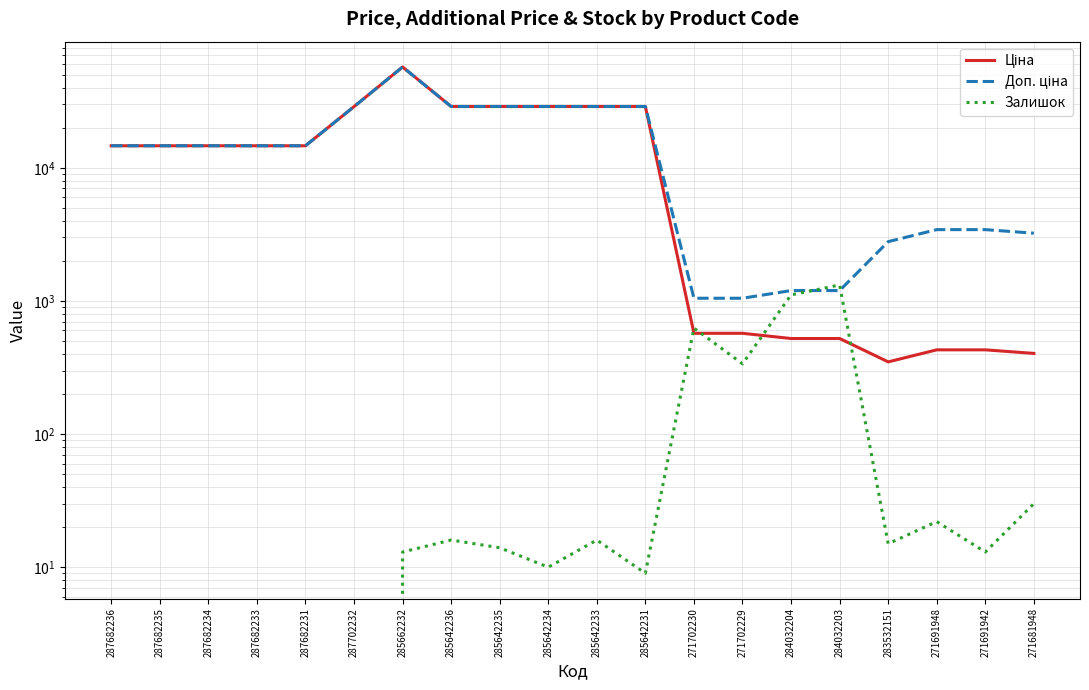

What is the difference between the maximum and second lowest values in the Ціна series?

56831.9